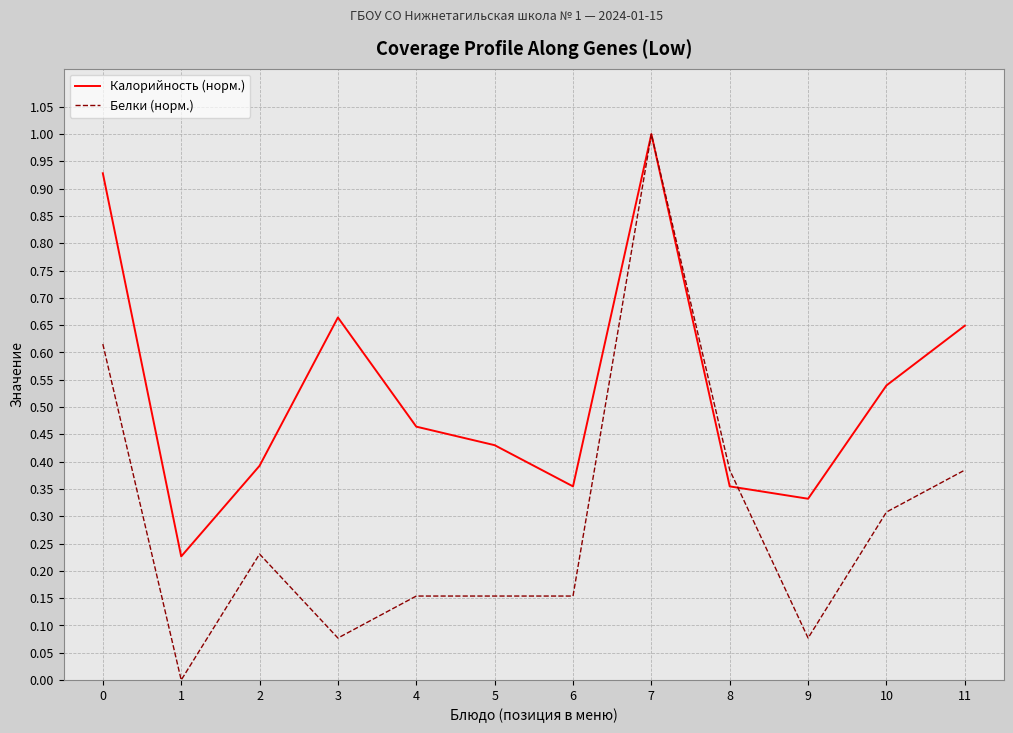

Is it true that Калорийность (норм.) equals 1.0 at 11?

False